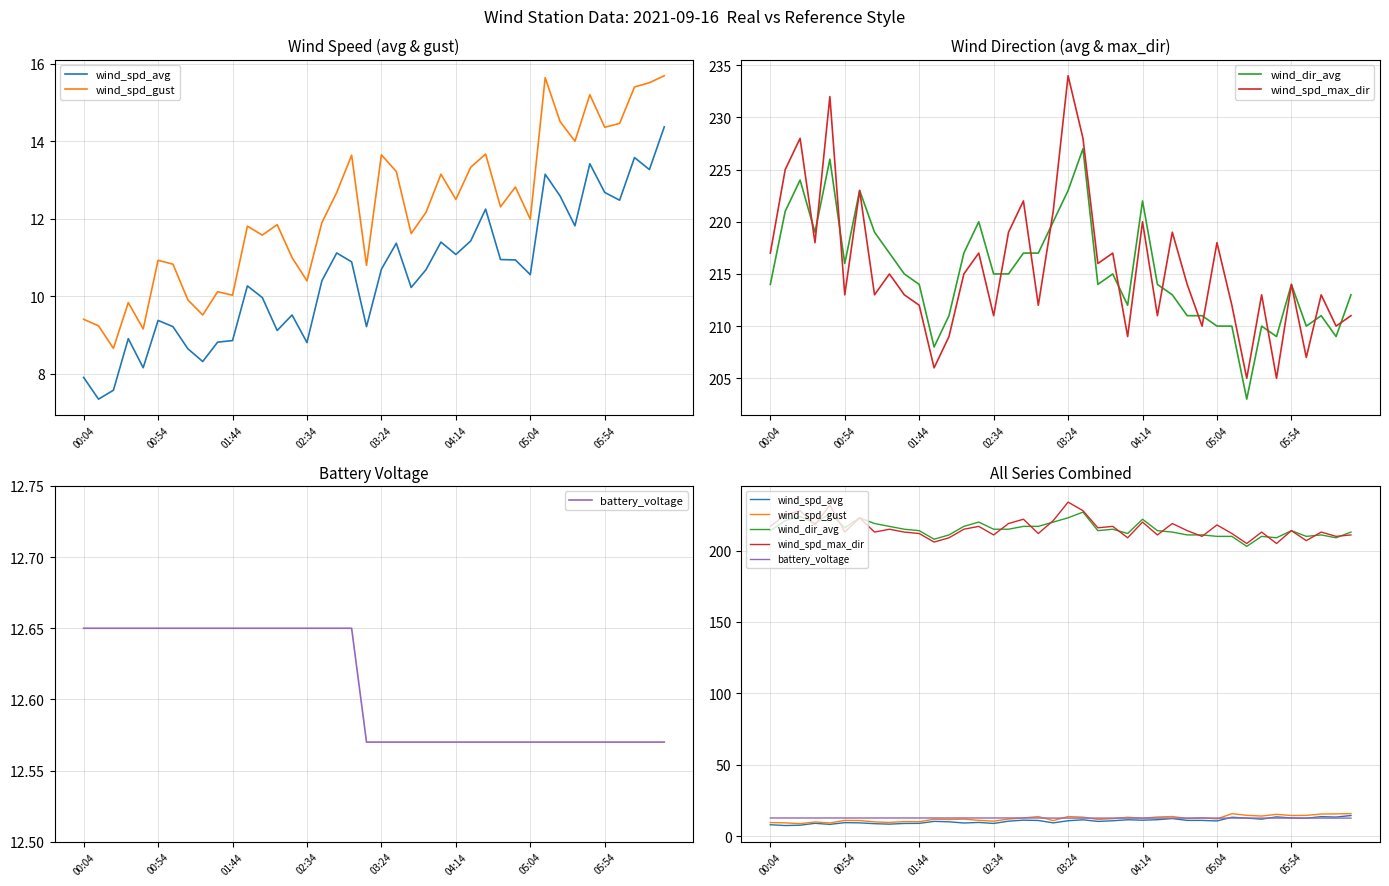

How many distinct data groups are displayed?

5